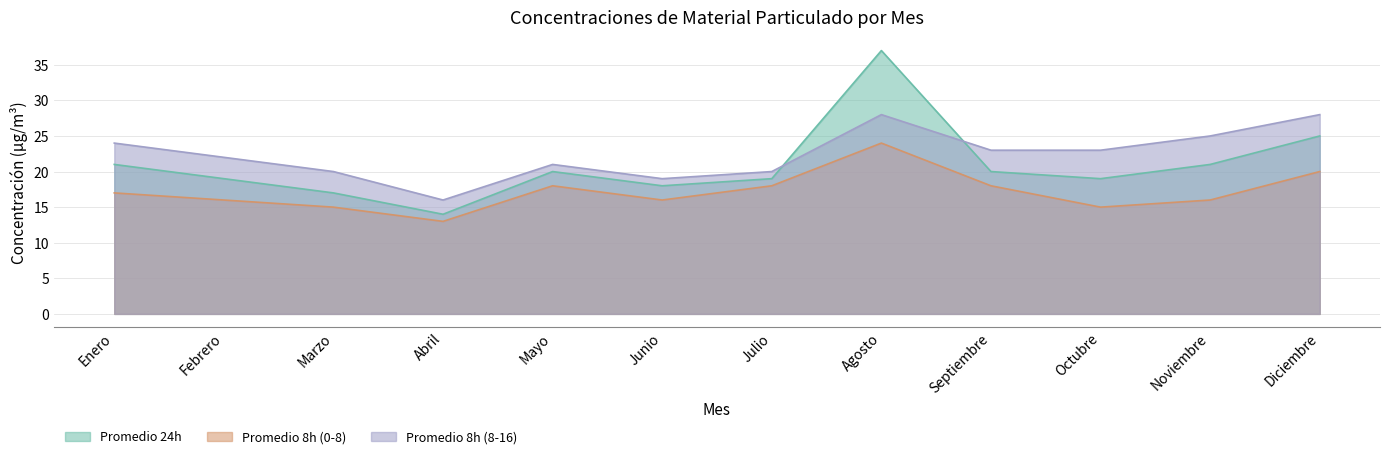

Reading left to right, list all the values displayed in this chart.

Promedio 24h: Enero=21	Febrero=19	Marzo=17	Abril=14	Mayo=20	Junio=18	Julio=19	Agosto=37	Septiembre=20	Octubre=19	Noviembre=21	Diciembre=25
Promedio 8h (0-8): Enero=17	Febrero=16	Marzo=15	Abril=13	Mayo=18	Junio=16	Julio=18	Agosto=24	Septiembre=18	Octubre=15	Noviembre=16	Diciembre=20
Promedio 8h (8-16): Enero=24	Febrero=22	Marzo=20	Abril=16	Mayo=21	Junio=19	Julio=20	Agosto=28	Septiembre=23	Octubre=23	Noviembre=25	Diciembre=28